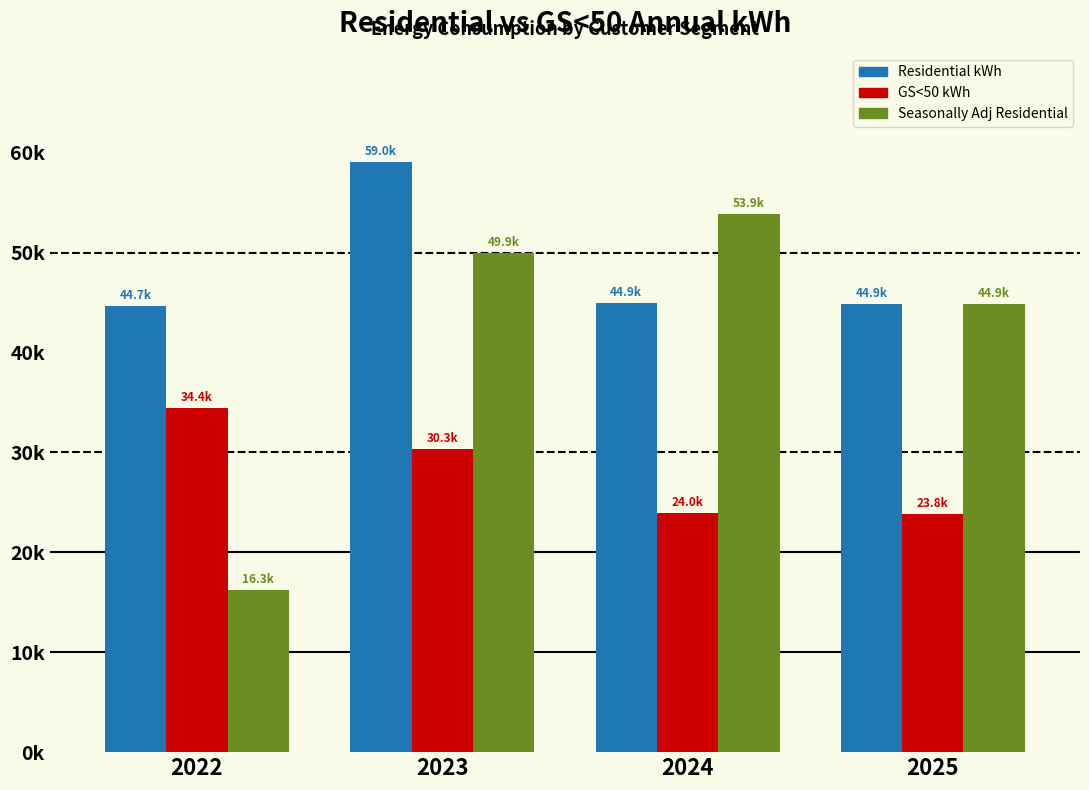

What are all the series names shown in the legend?

Residential kWh, GS<50 kWh, Seasonally Adj Residential